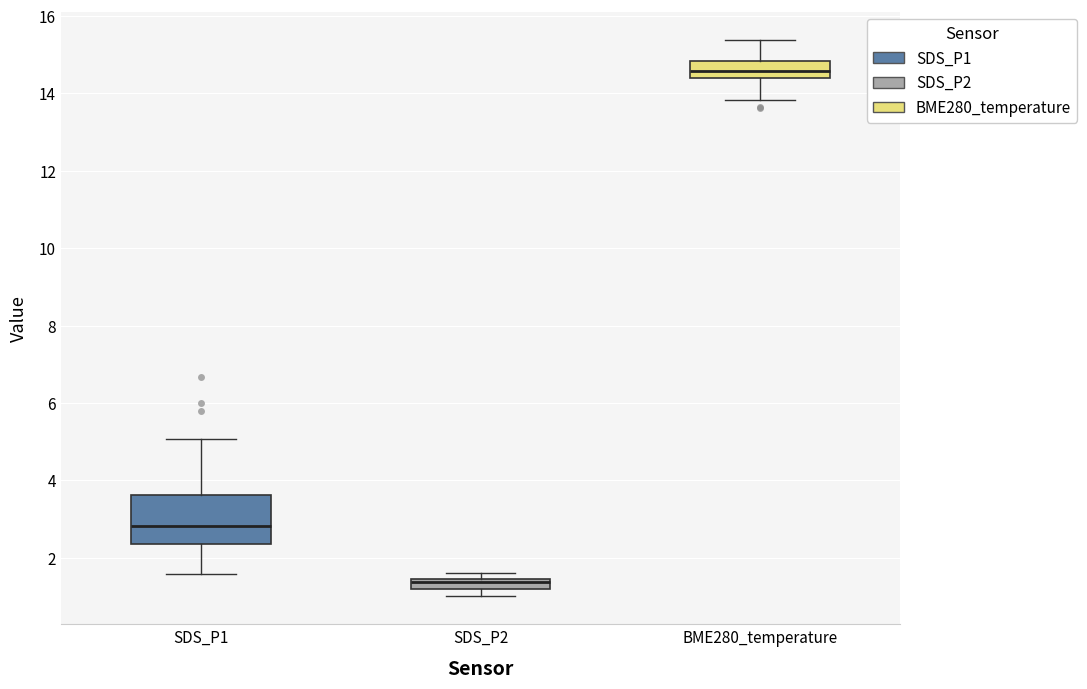

Which box is the tallest, from its lower edge to its upper edge?

SDS_P1